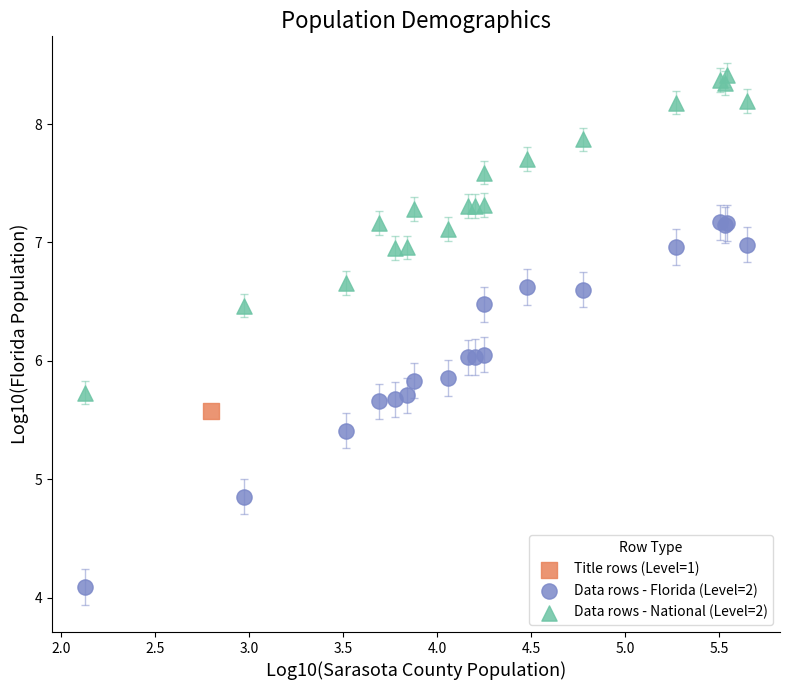

What are all the series names shown in the legend?

Title rows (Level=1), Data rows - Florida (Level=2), Data rows - National (Level=2)